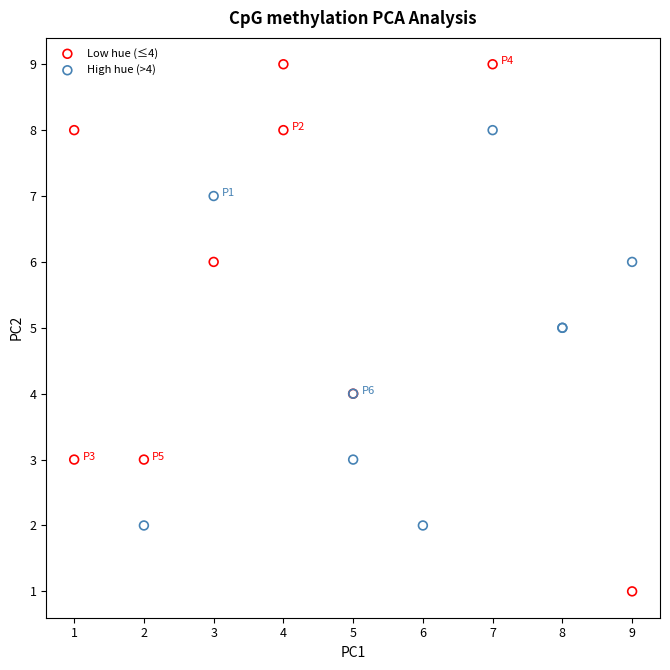

What are all the series names shown in the legend?

Low hue (≤4), High hue (>4)